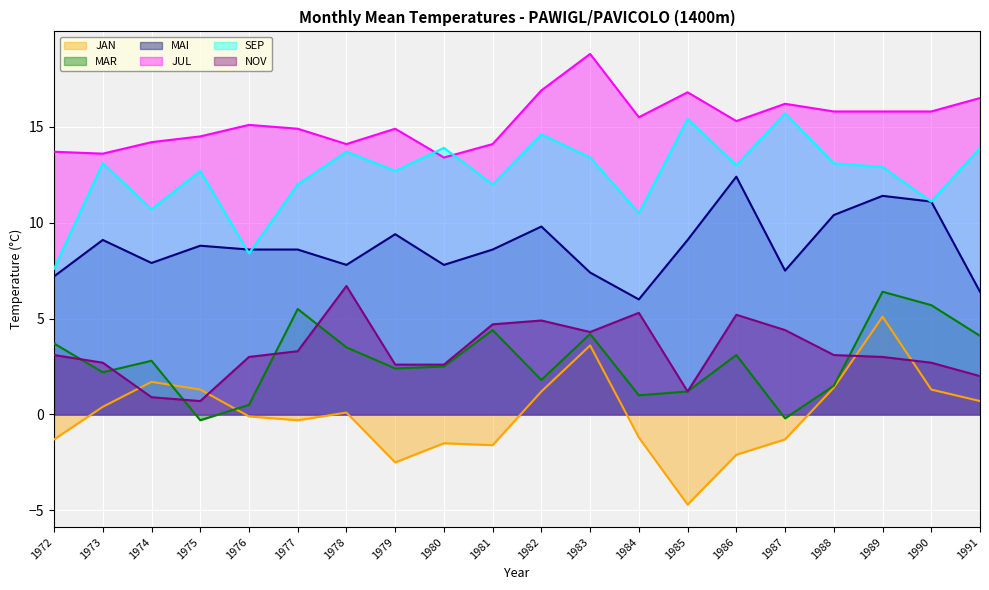

Is the value of SEP at 1979 greater than the value of NOV at 1976?

Yes